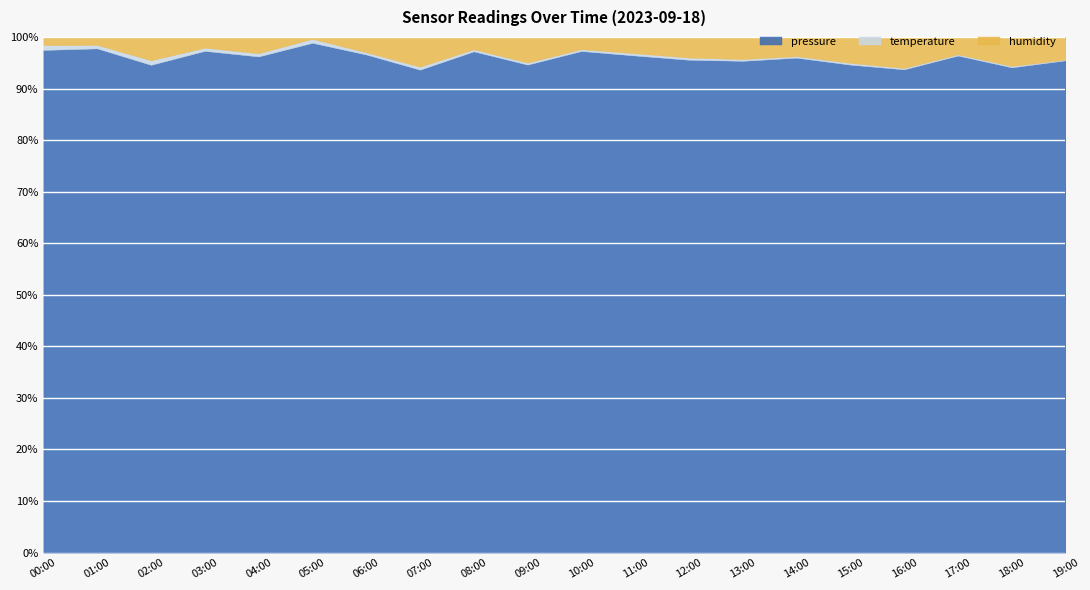

The value of pressure at 01:00 is 97.8. True or false?

True